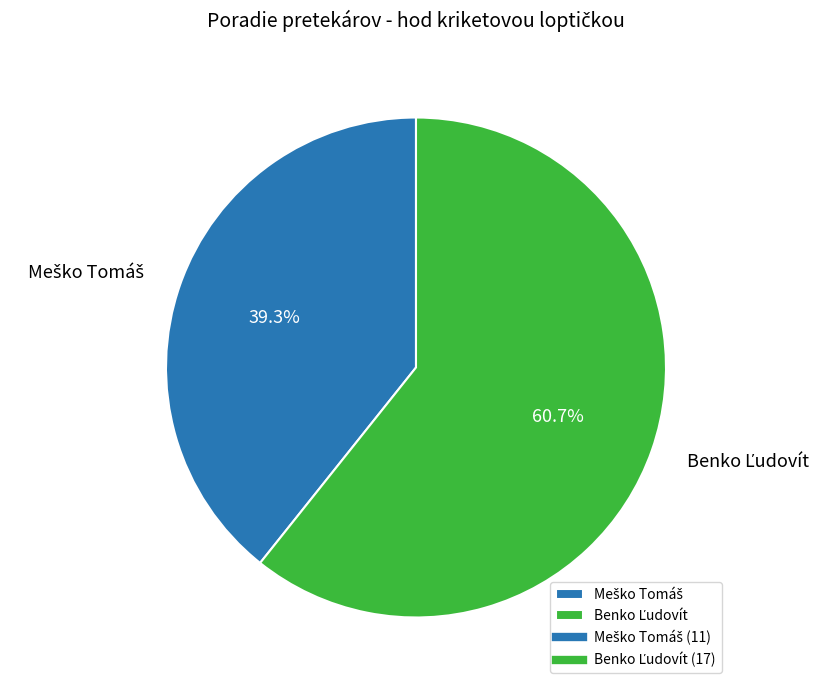

Does any single category account for the majority?

Yes